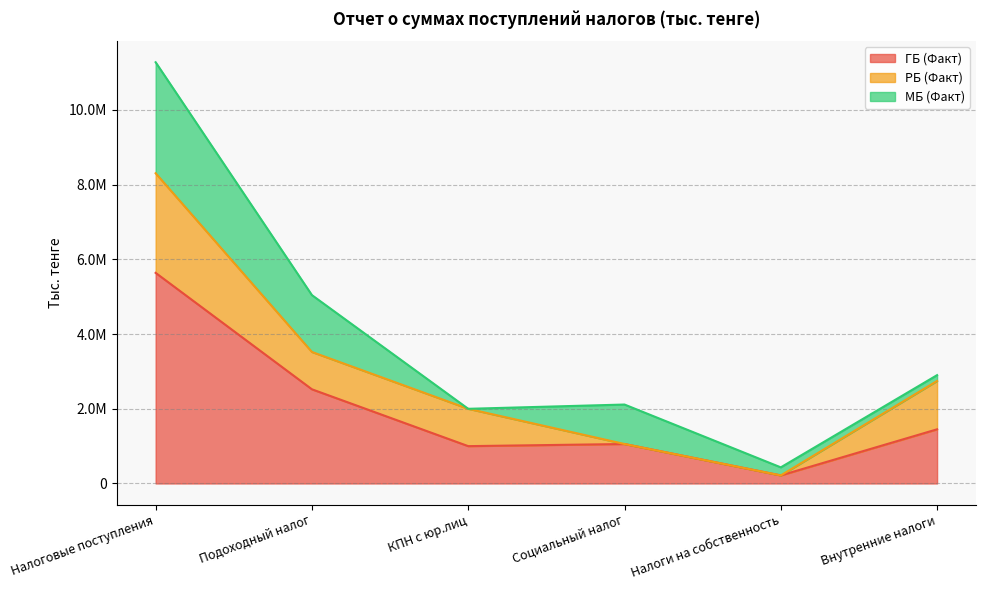

Does the chart have visible grid lines?

Yes